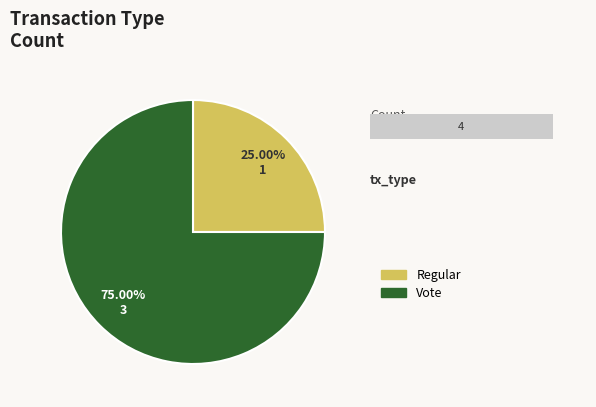

To the nearest percent, what percentage of the pie is Regular?

25%